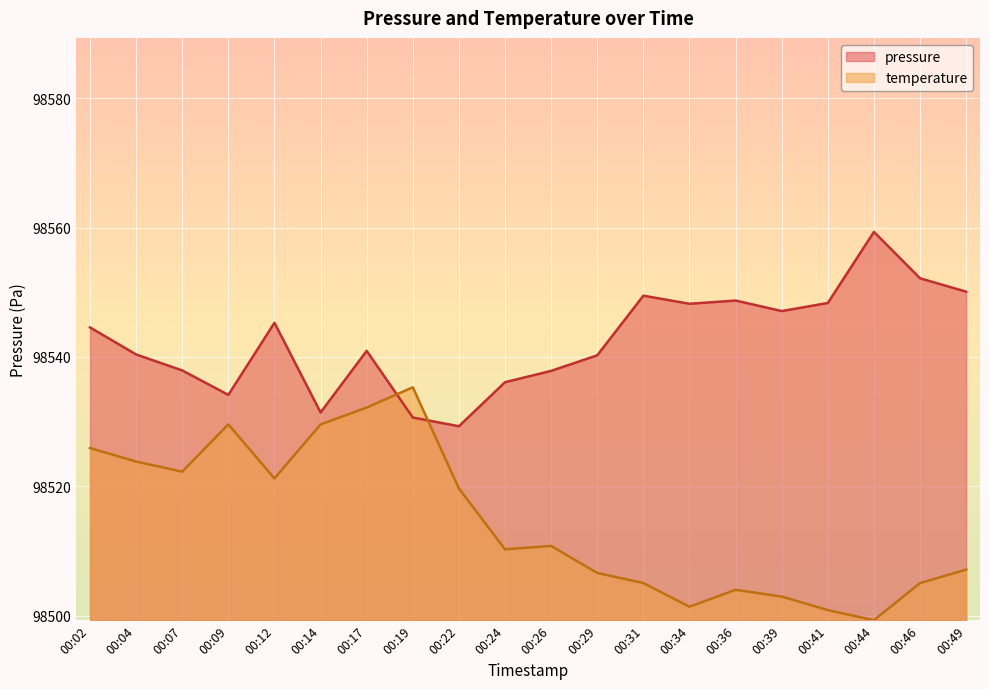

How many series are shown in this chart?

2